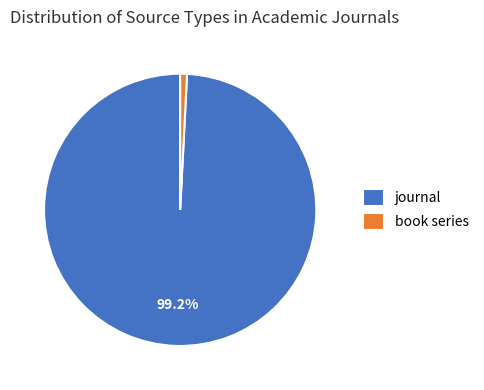

How many segments does this pie chart have?

2